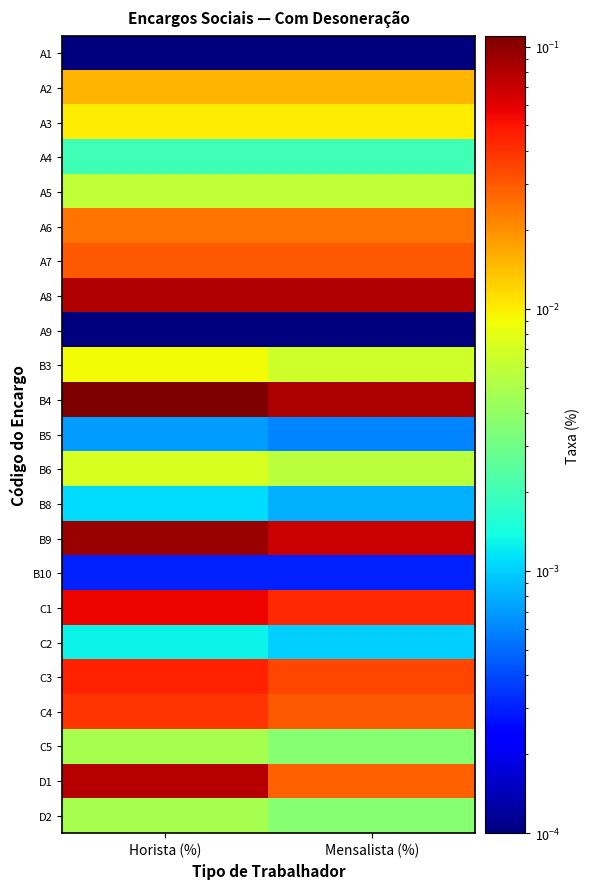

What is the greatest value displayed?

0.1